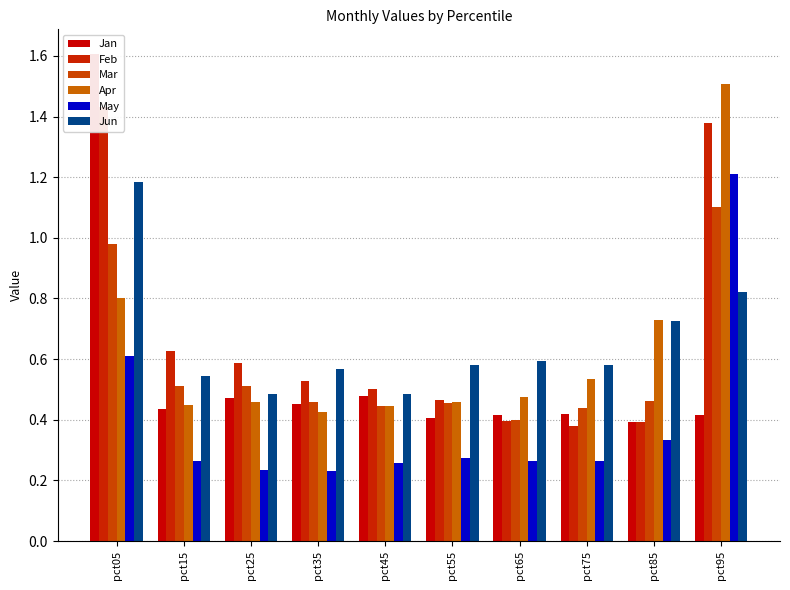

Reading left to right, extract all data points from this chart.

Jan: 1.6	0.4	0.5	0.5	0.5	0.4	0.4	0.4	0.4	0.4
Feb: 1.4	0.6	0.6	0.5	0.5	0.5	0.4	0.4	0.4	1.4
Mar: 1.0	0.5	0.5	0.5	0.4	0.5	0.4	0.4	0.5	1.1
Apr: 0.8	0.4	0.5	0.4	0.4	0.5	0.5	0.5	0.7	1.5
May: 0.6	0.3	0.2	0.2	0.3	0.3	0.3	0.3	0.3	1.2
Jun: 1.2	0.5	0.5	0.6	0.5	0.6	0.6	0.6	0.7	0.8